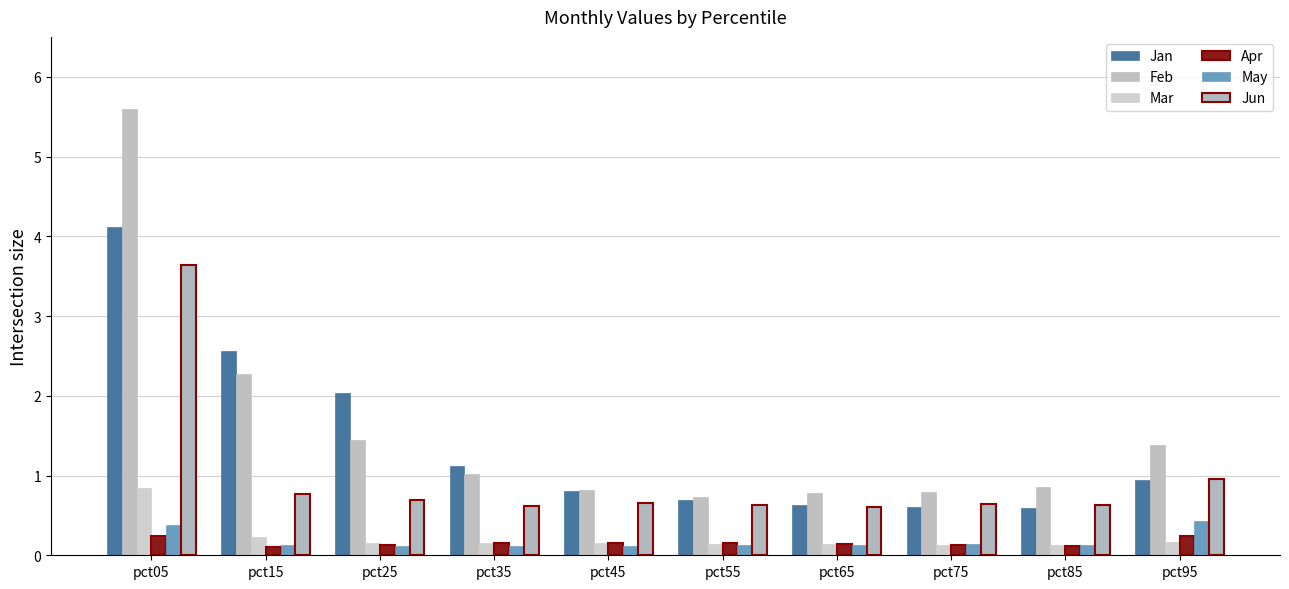

Count the number of data series in this chart.

6